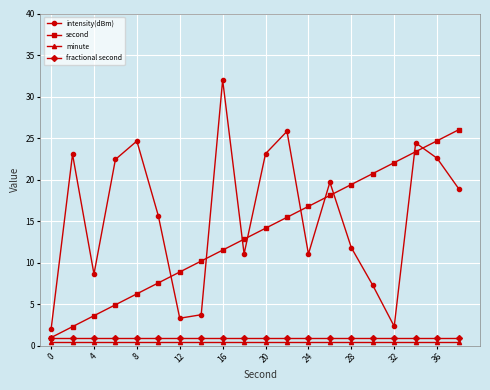

Which series has the largest range (max minus min)?

intensity(dBm)